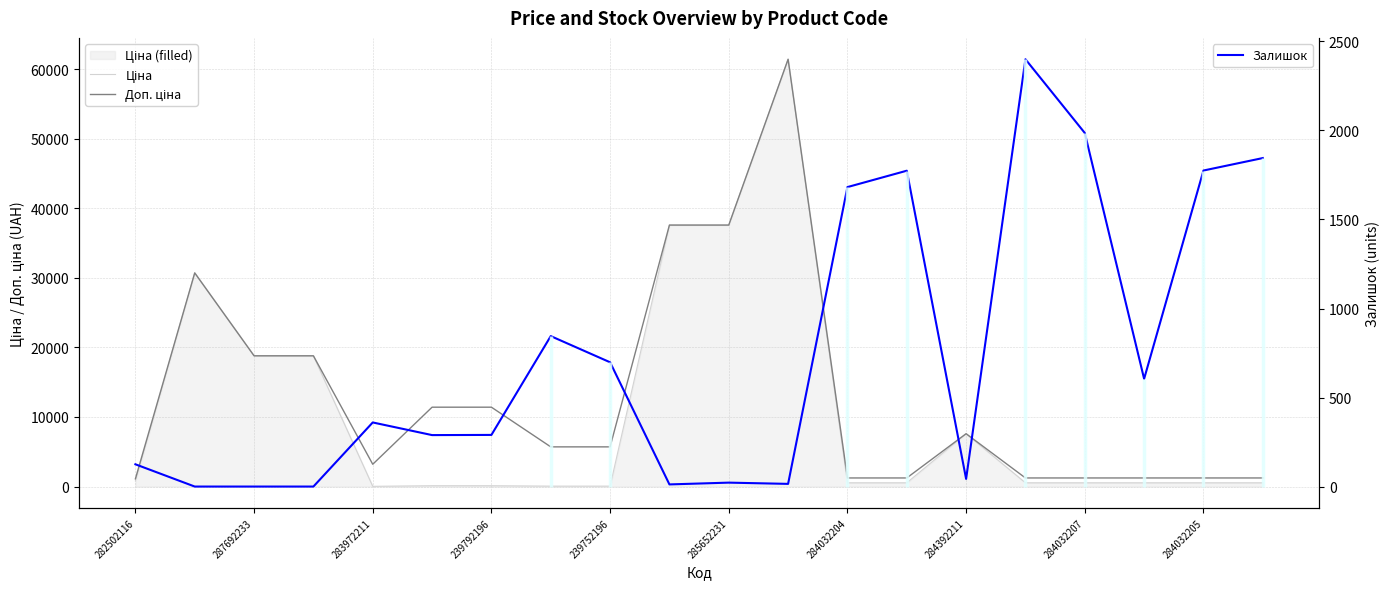

How many times do Залишок and Ціна cross each other?

5